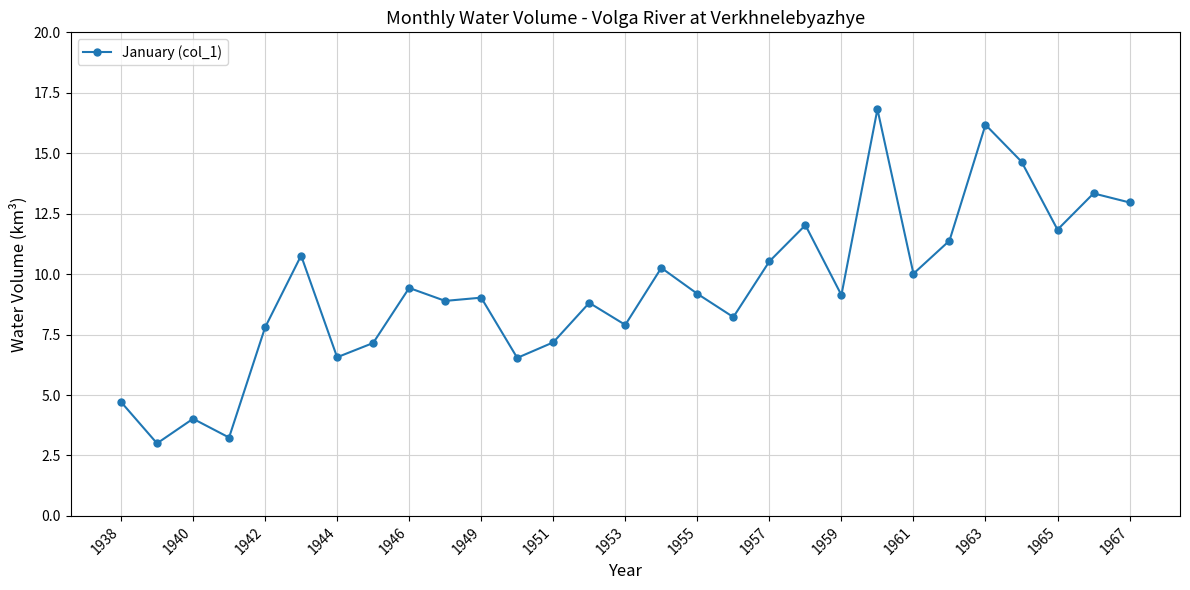

What is the difference between the maximum and second lowest values?

13.6